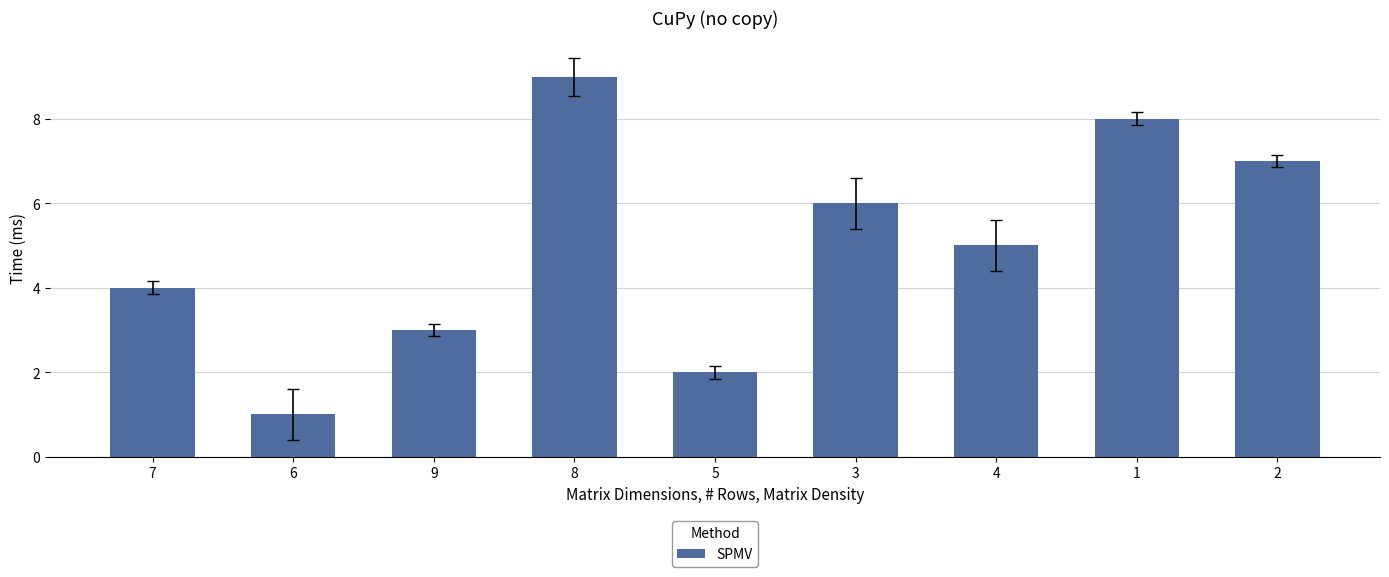

Which label corresponds to the smallest value in the chart?

6